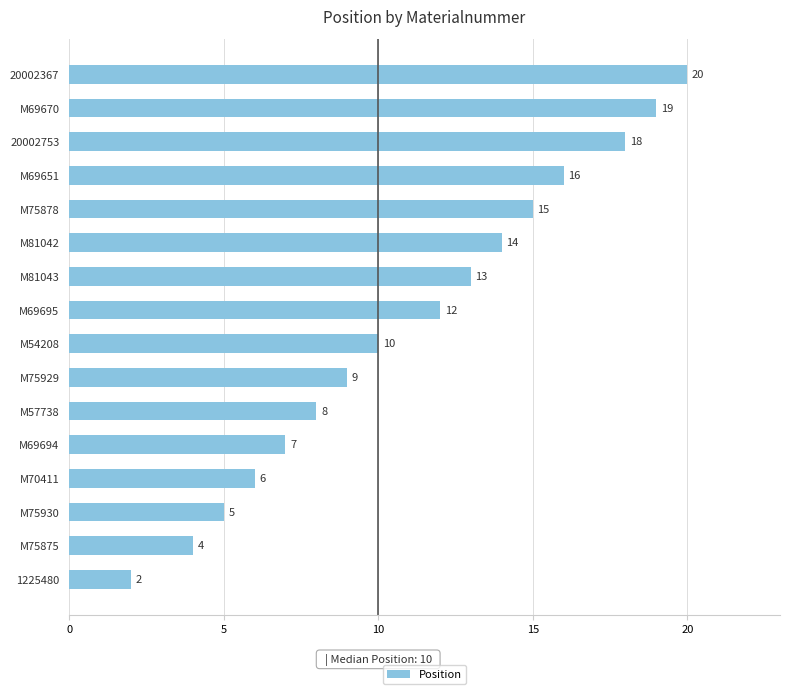

What is the difference between the values at M75929 and 1225480?

7